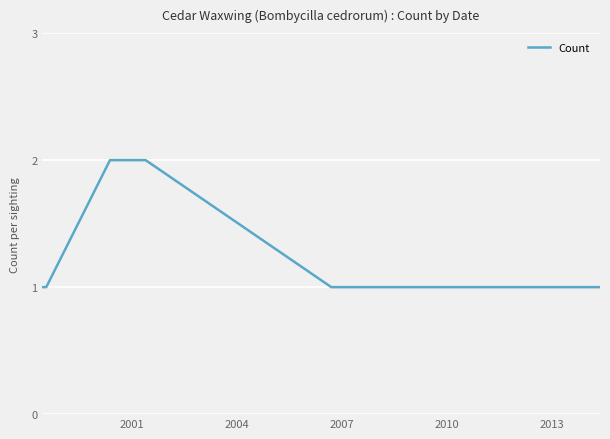

What is the sum of all values?

9